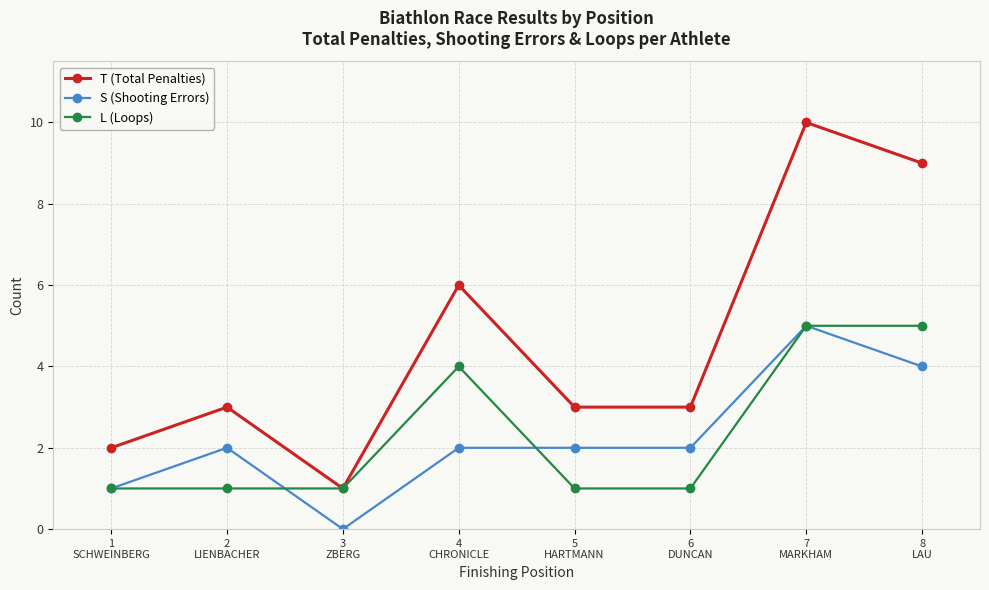

How many lines are shown in the chart?

3